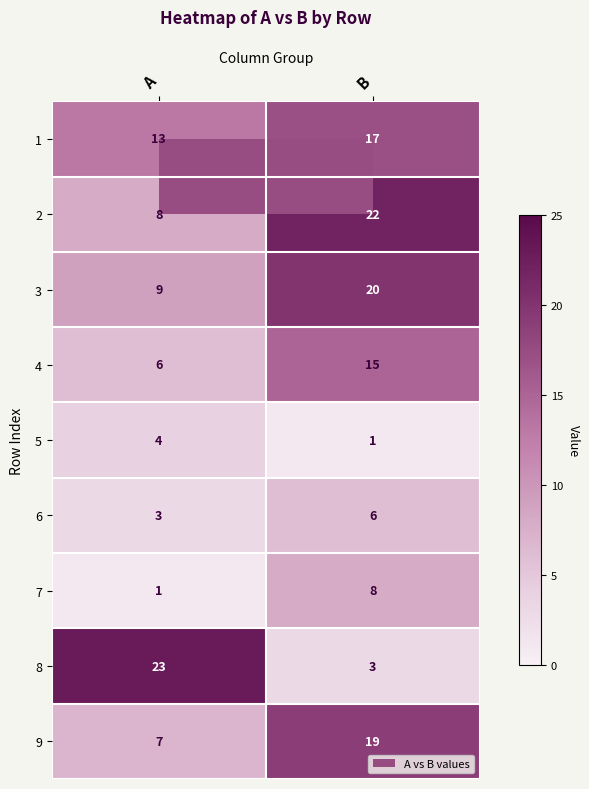

How many distinct data groups are displayed?

9